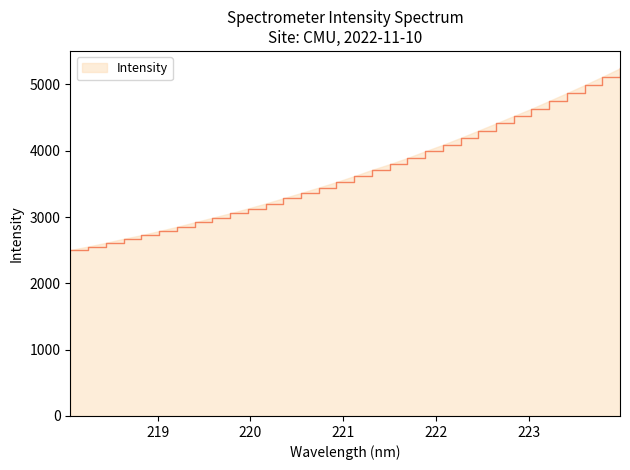

What is the average value?

3678.6